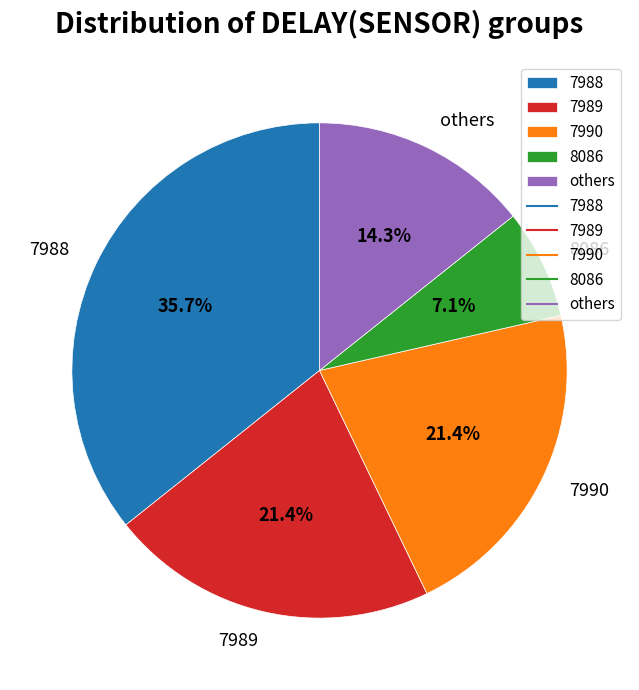

What is the largest slice in the pie chart?

7988